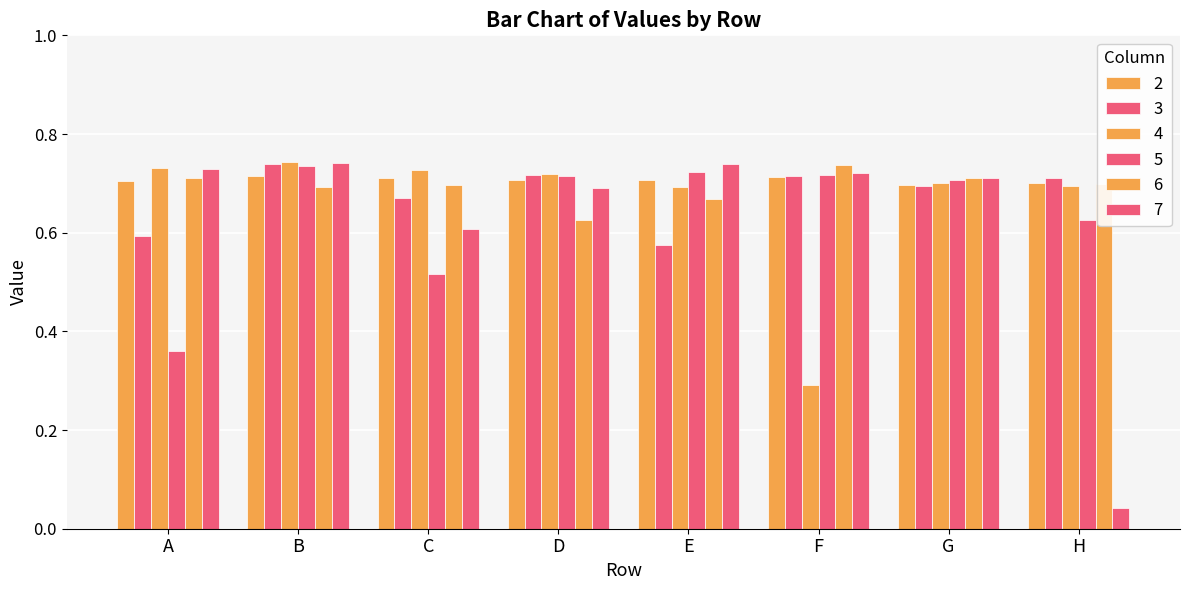

What is the total value across all series at D?

4.2